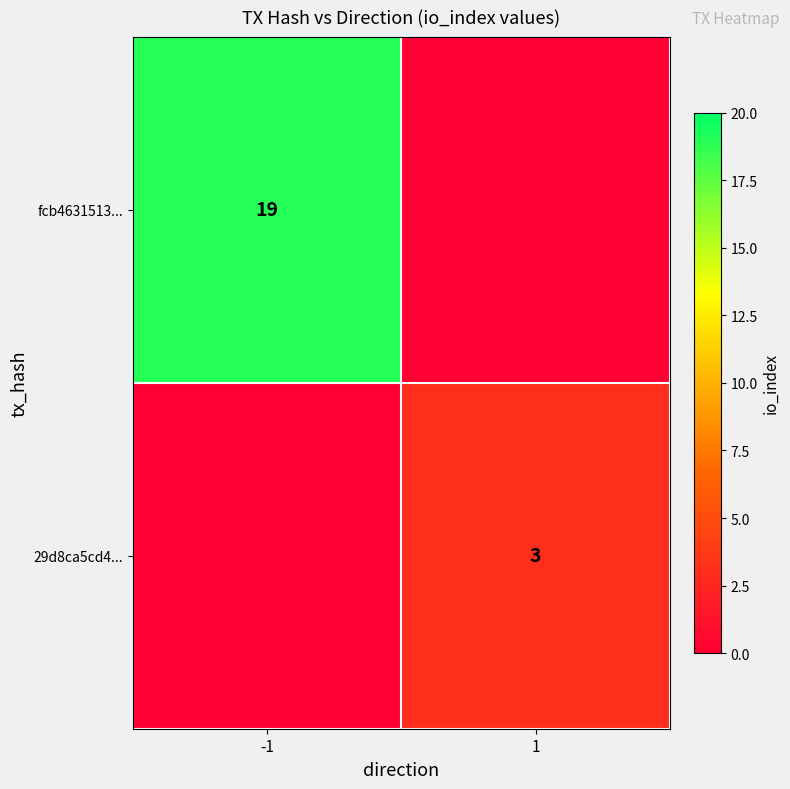

At which category is the sum across all series the highest?

-1